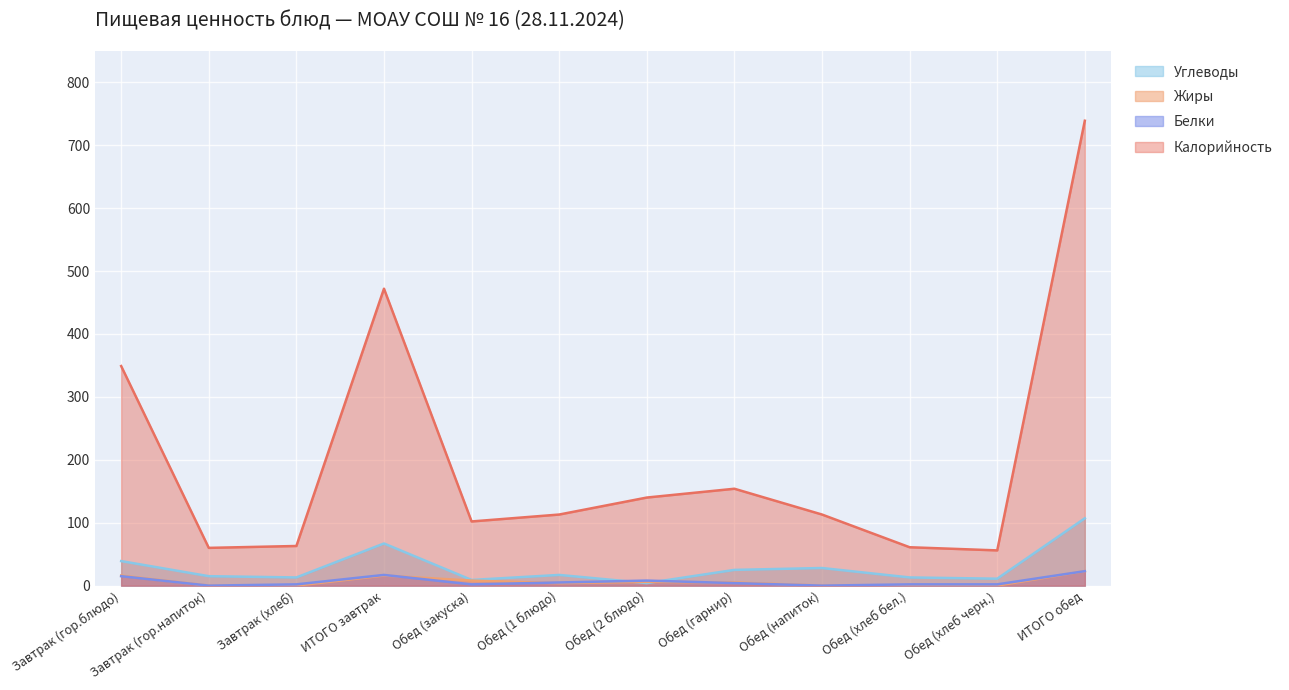

At how many categories does at least one series exceed 271?

3